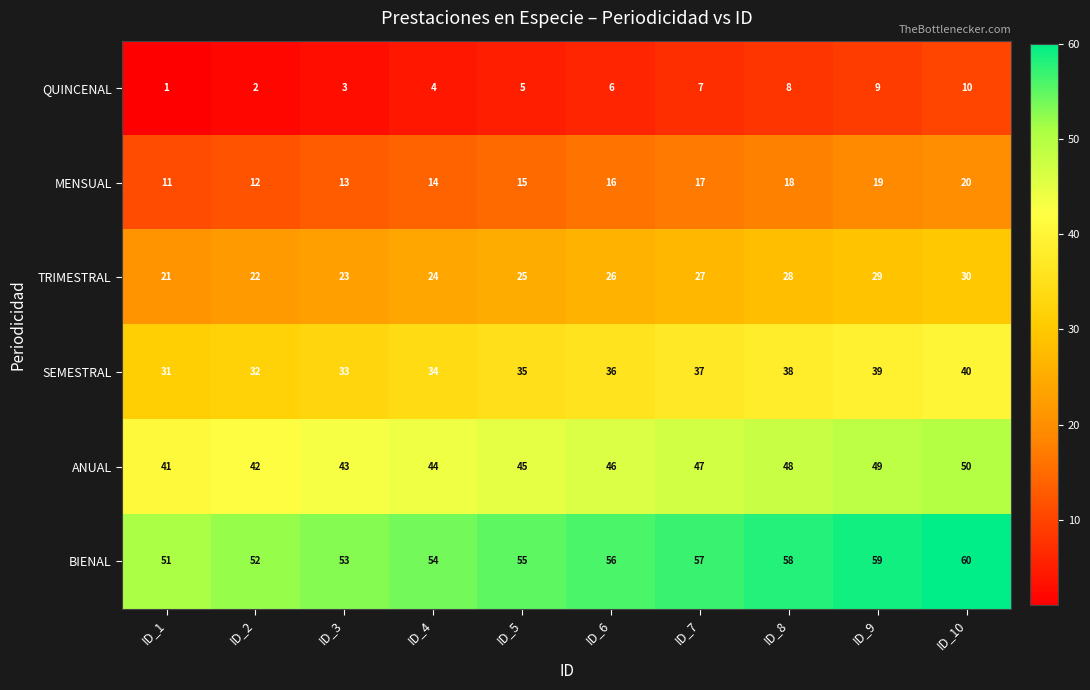

Is it true that MENSUAL equals 27 at ID_7?

False